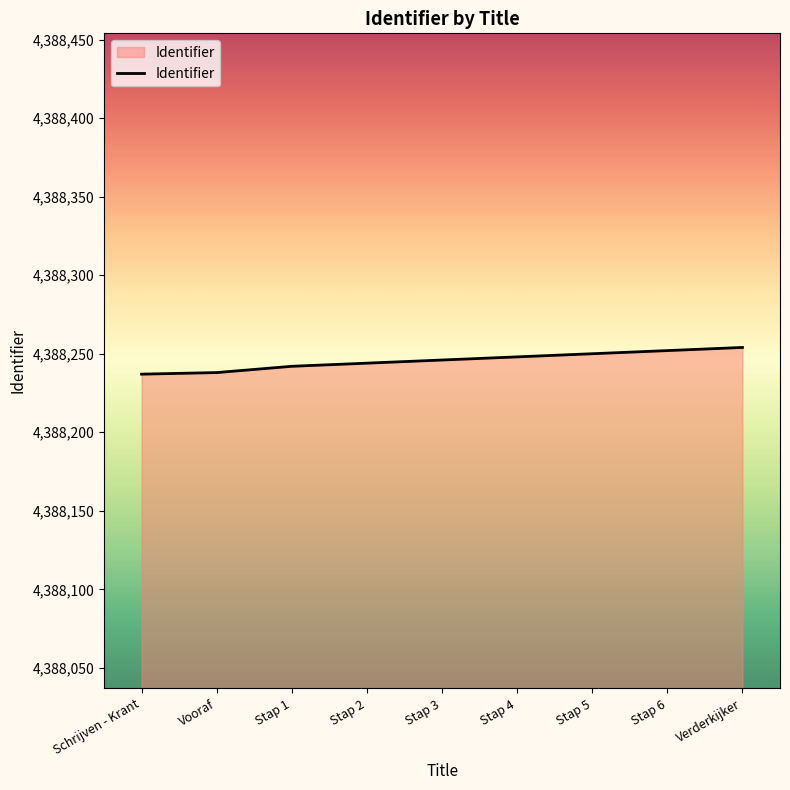

What position from the left is Verderkijker?

9